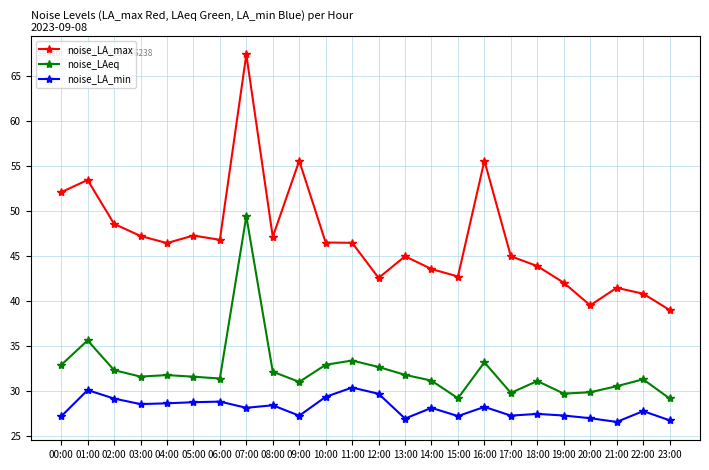

True or false: noise_LA_max has a value of 91.9 at 01:00.

False